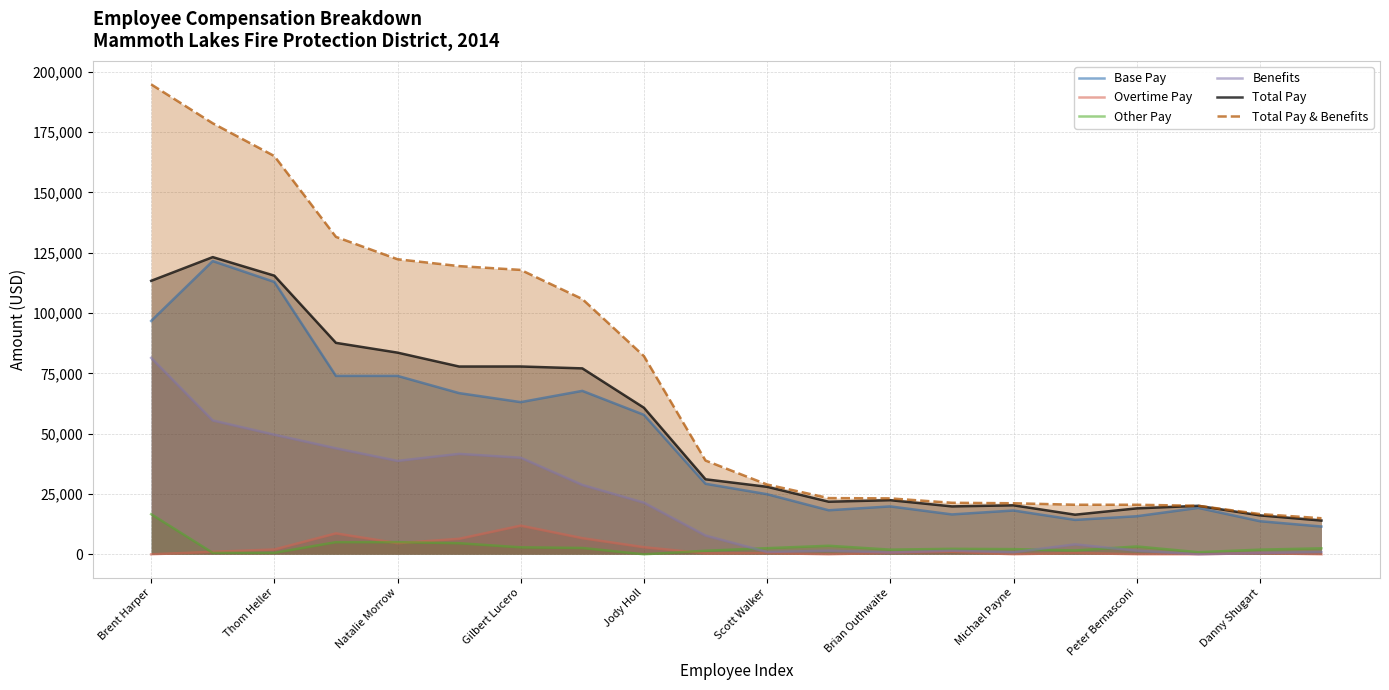

True or false: Base Pay and Overtime Pay cross at least once.

False